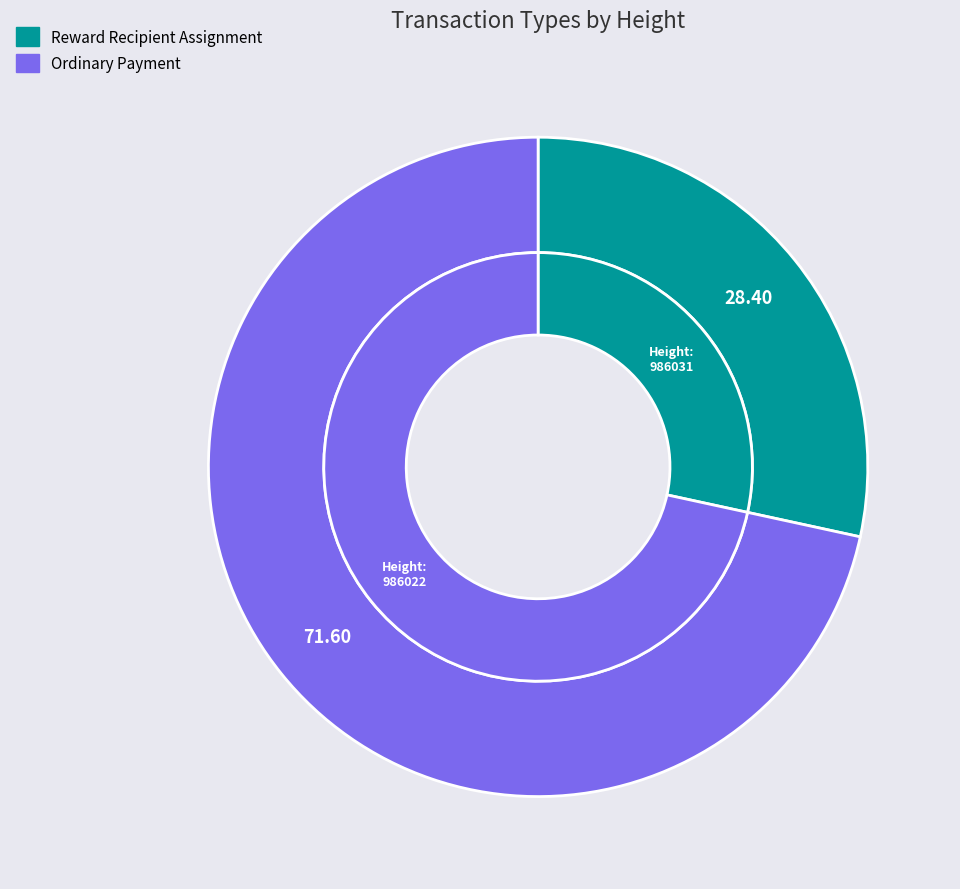

Which slice is the smallest?

Reward Recipient Assignment